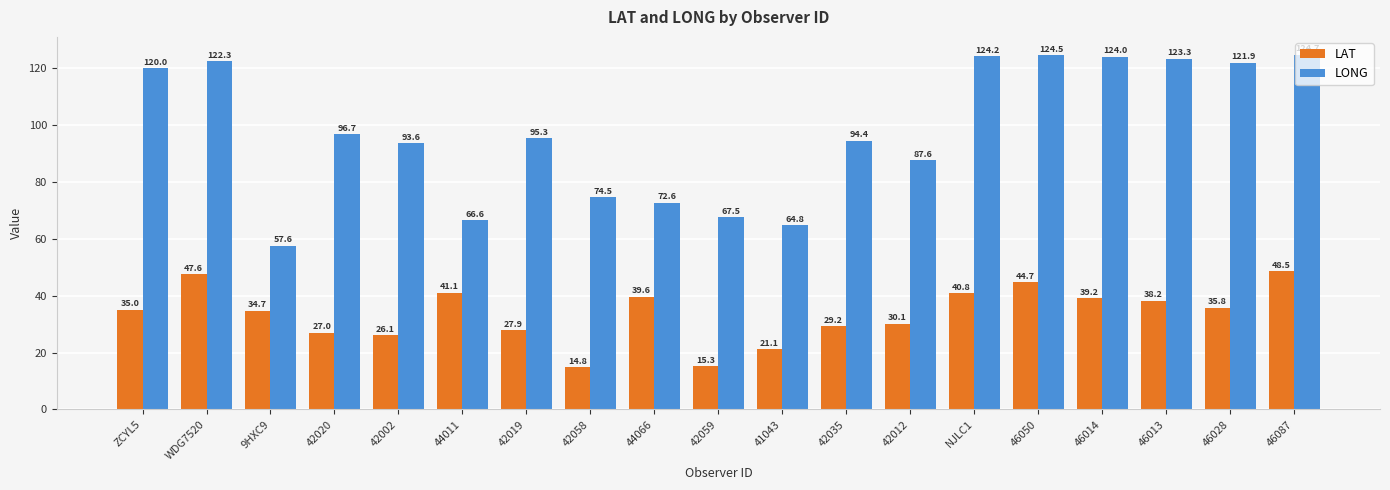

What is the total value across all series at 42012?

117.7